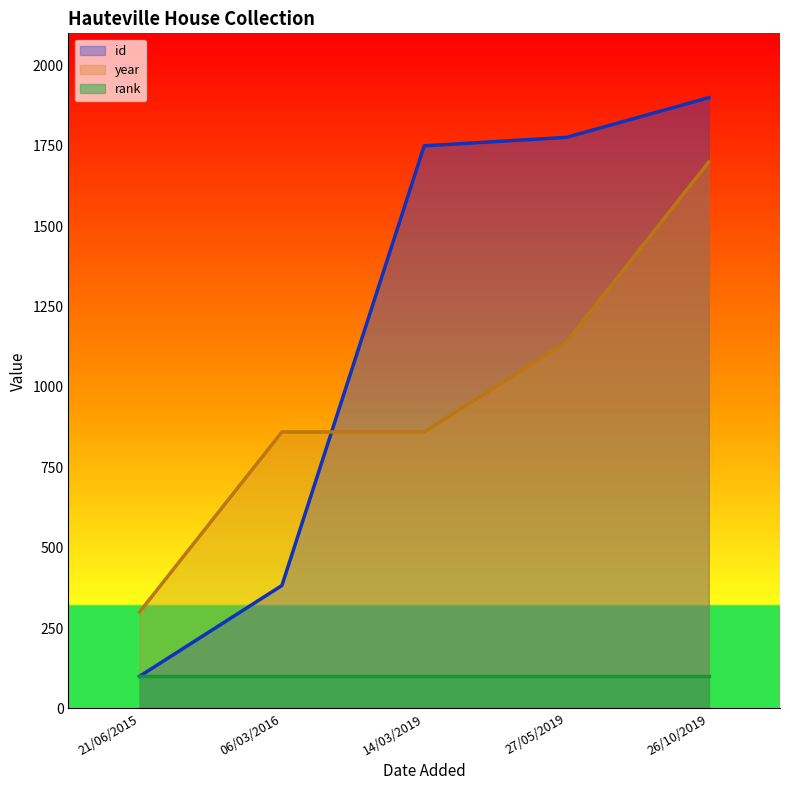

The id series shows 1232.7 at 26/10/2019. True or false?

False